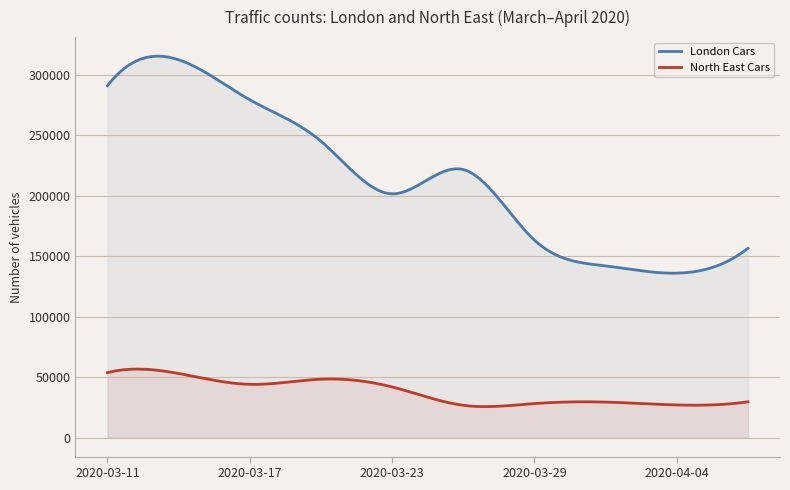

Which category has the highest value across all series?

2020-03-14